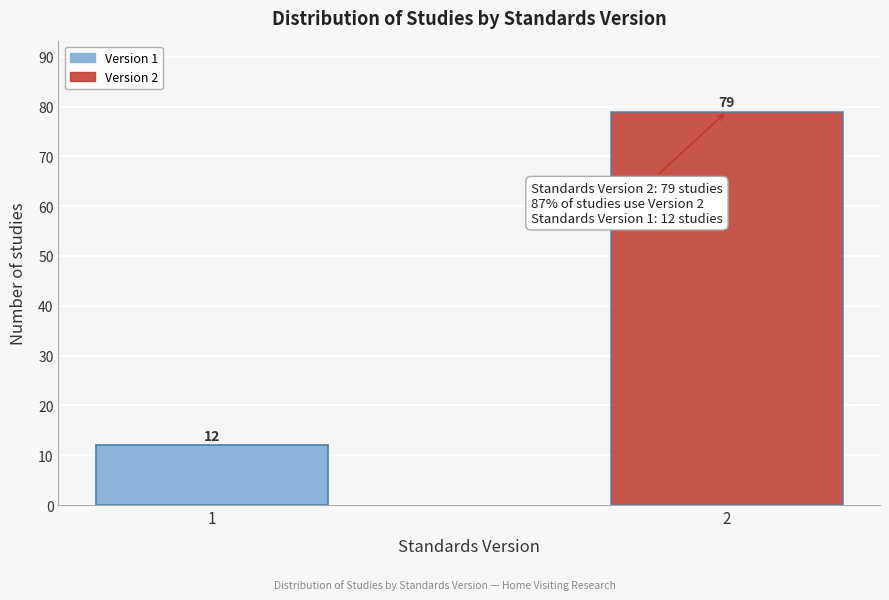

Reading right to left, list all the values displayed in this chart.

79	12